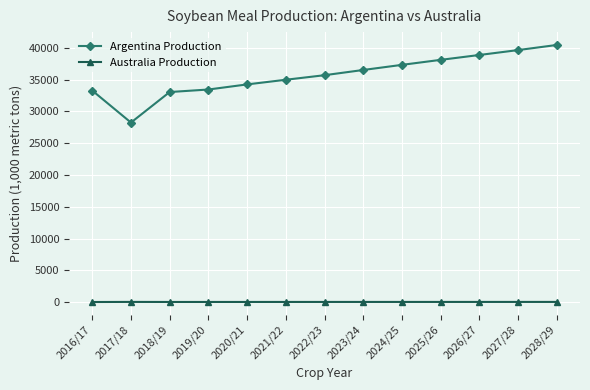

True or false: Argentina Production and Australia Production intersect in this chart.

False